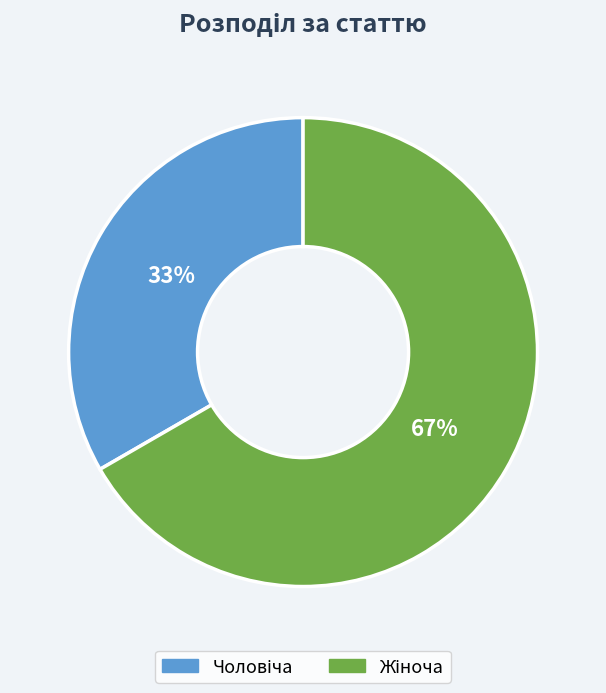

Is there any slice that represents more than half of the pie?

Yes